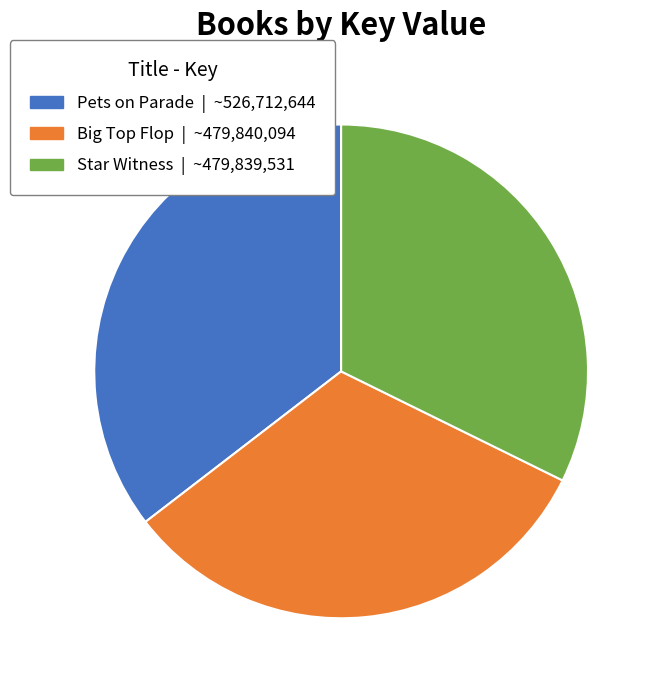

Is there any slice that represents more than half of the pie?

No